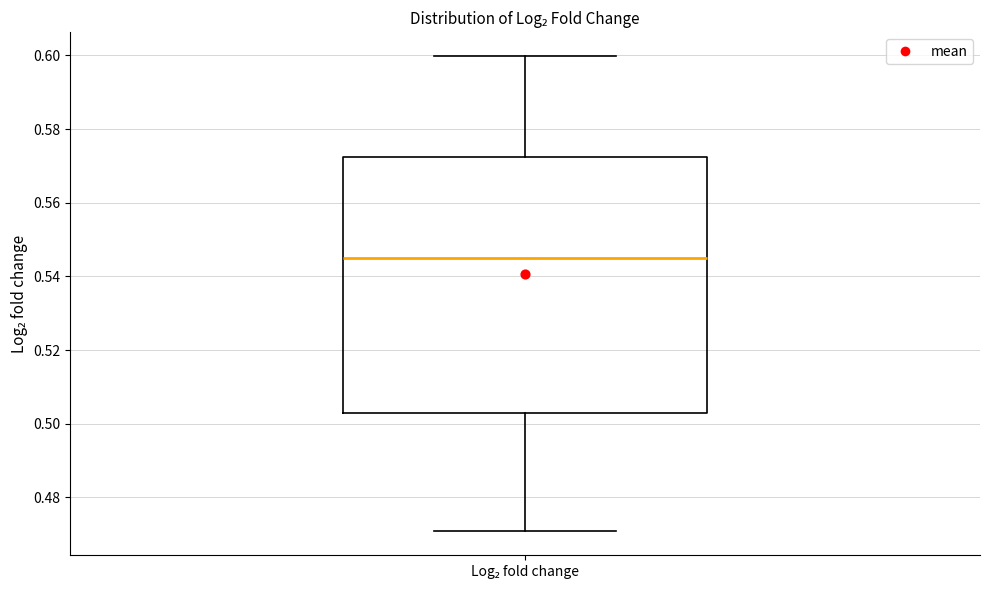

Where does the median line of the box for Log₂ fold change sit on the y-axis? The values are not printed on the chart, so give them approximately, as read against the axis.

0.544